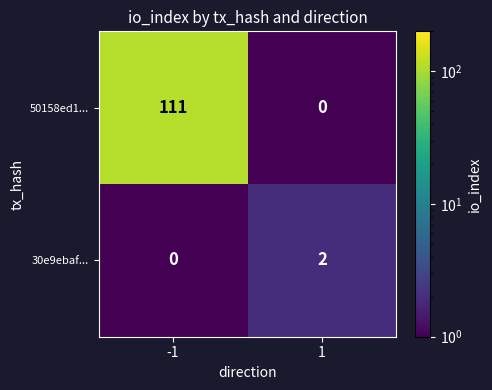

At which category is the sum across all series the highest?

-1